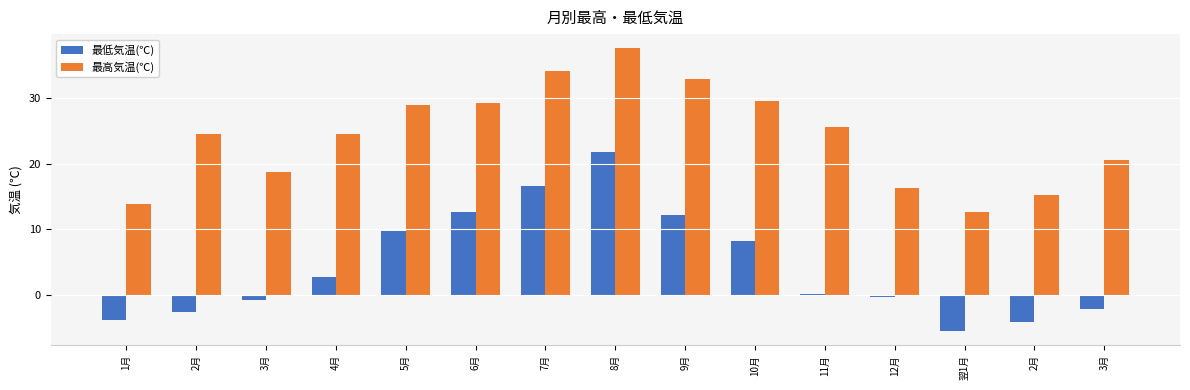

What is the label of the 1st bar from the left?

1月